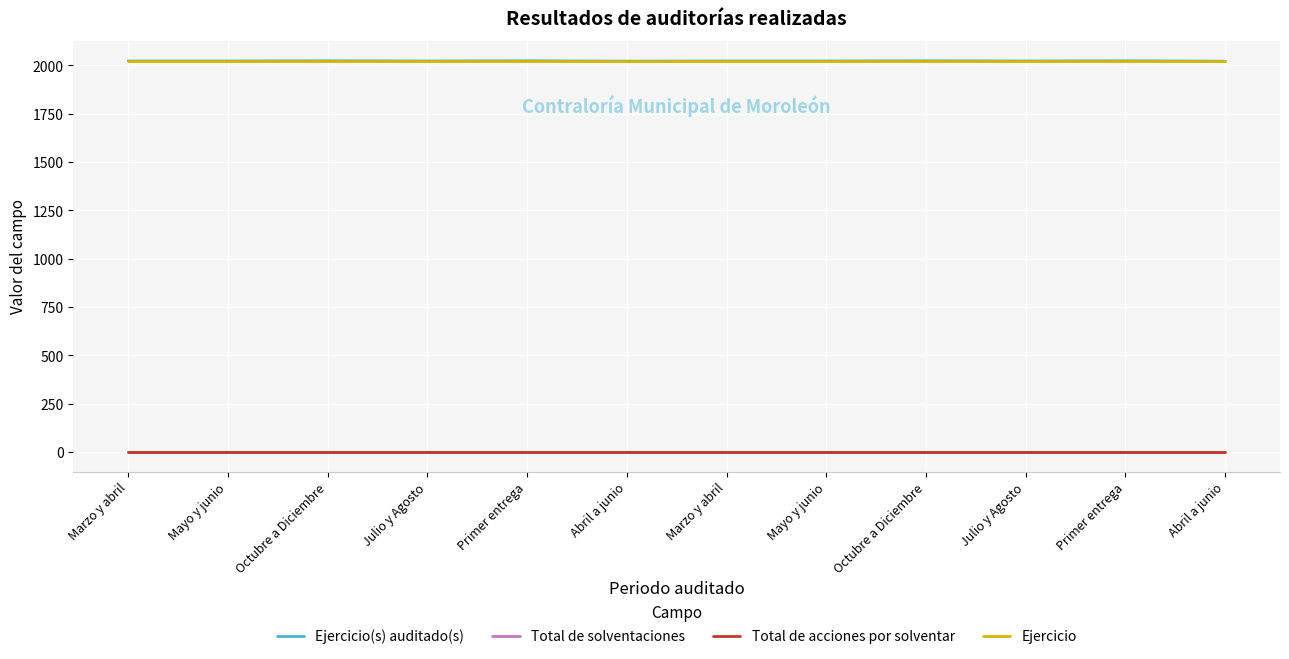

Where is the first local minimum for Ejercicio(s) auditado(s)?

Julio y Agosto